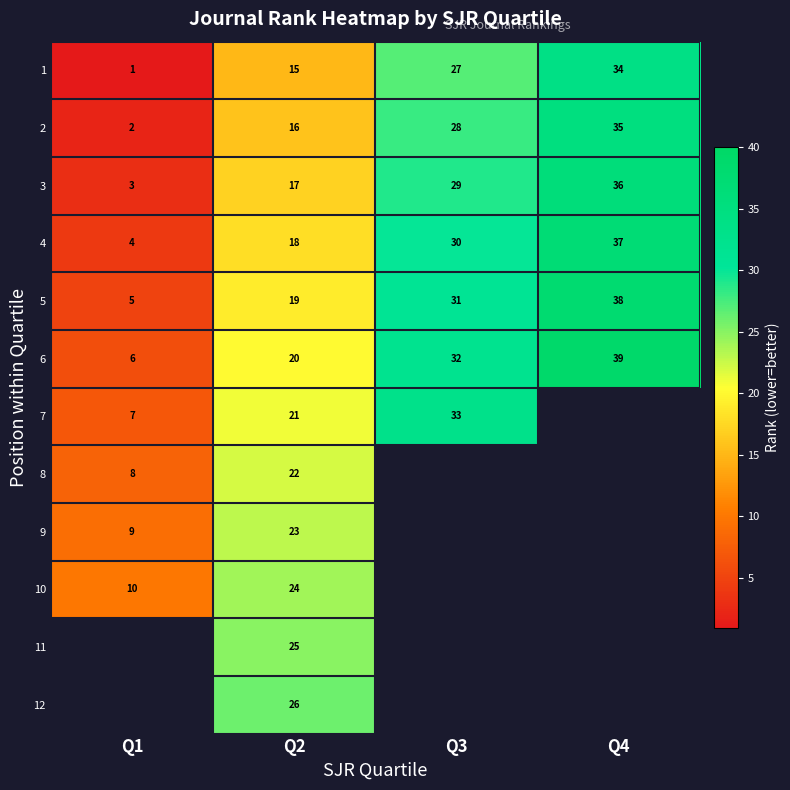

Is it true that 6 equals 32 at Q3?

True